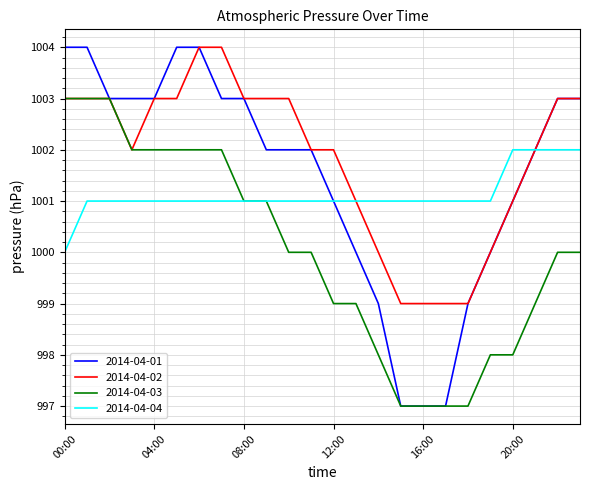

List the series in order of their overall mean, lowest first.

2014-04-03, 2014-04-04, 2014-04-01, 2014-04-02